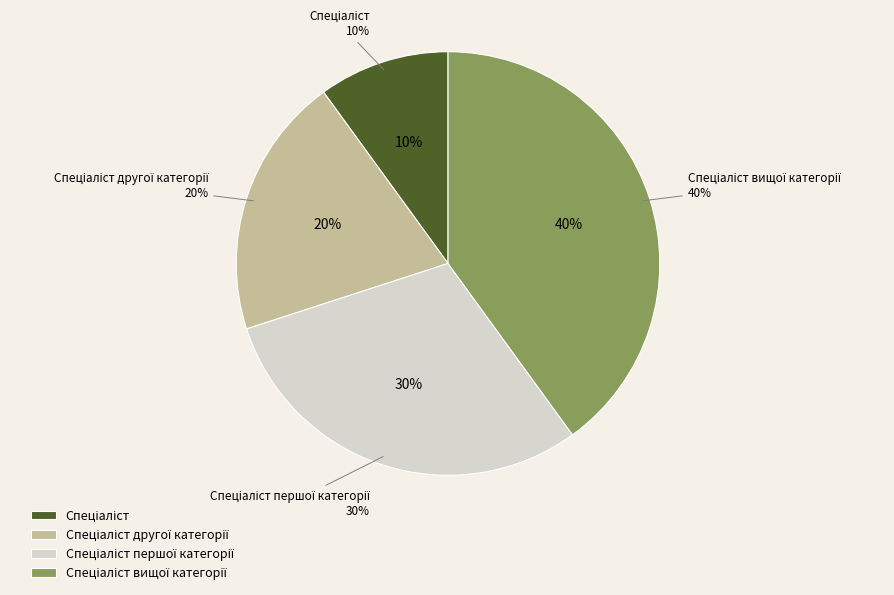

Rank the categories by value from lowest to highest.

Спеціаліст, Спеціаліст другої категорії, Спеціаліст першої категорії, Спеціаліст вищої категорії